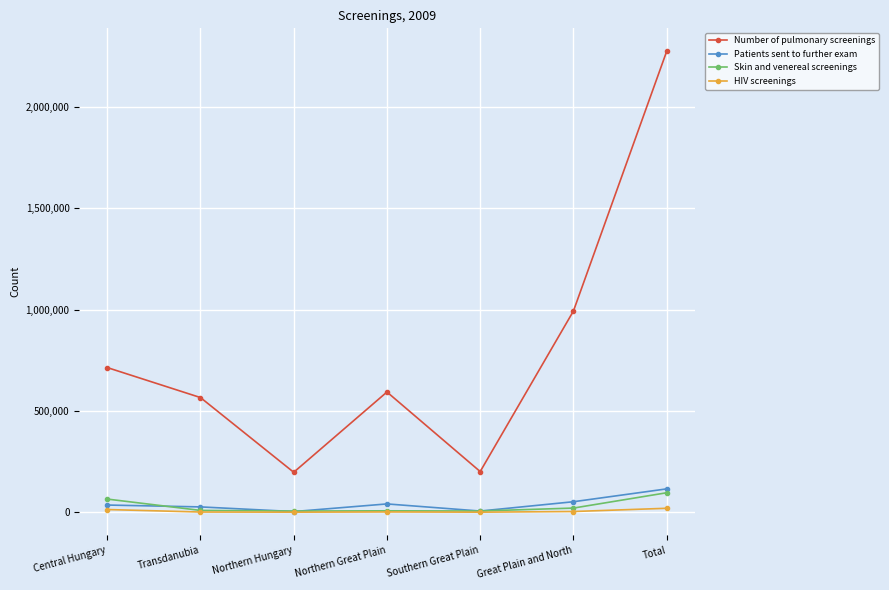

True or false: Number of pulmonary screenings and Skin and venereal screenings intersect in this chart.

False